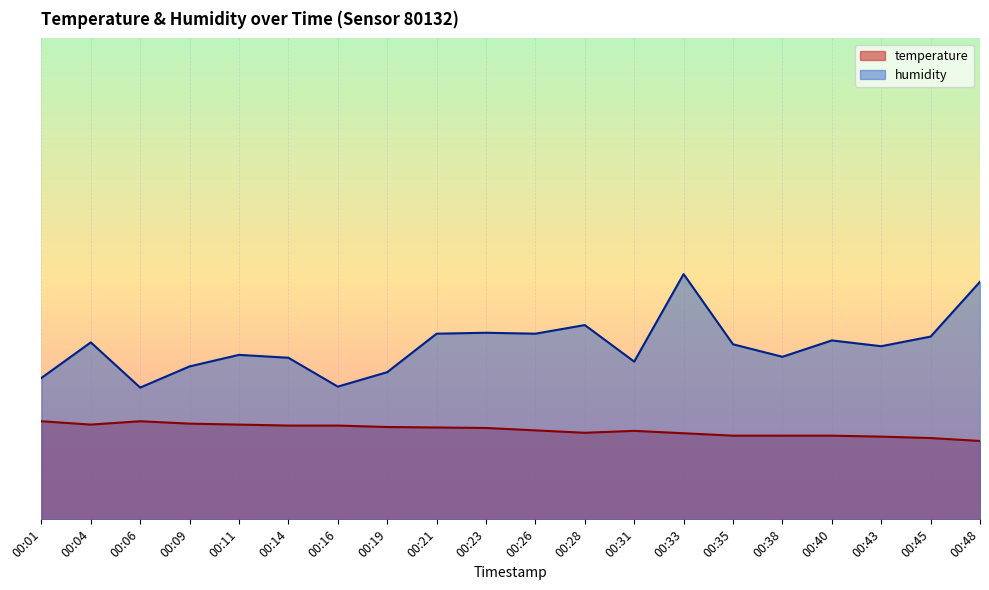

What is the spread (max minus min) of values at 00:06?

7.0